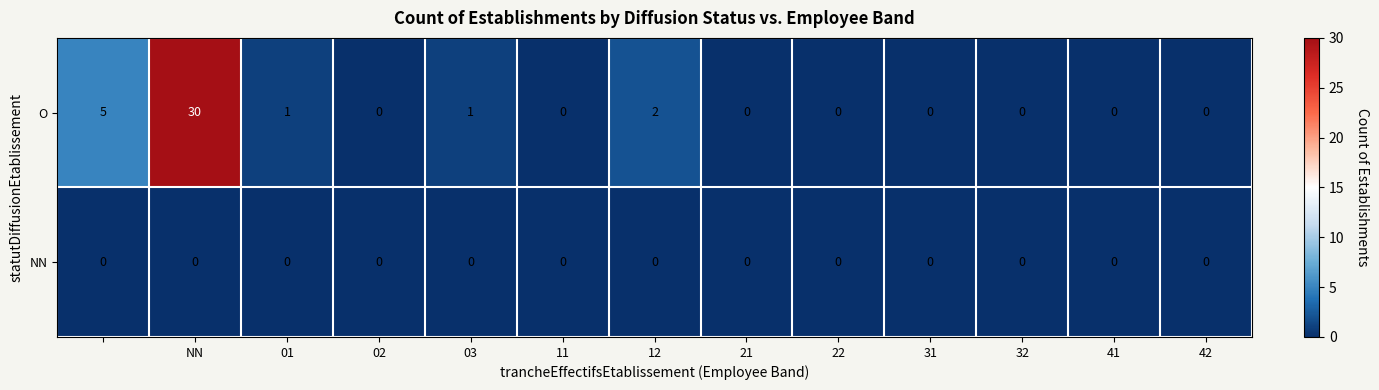

Which series has the largest total across all categories?

O